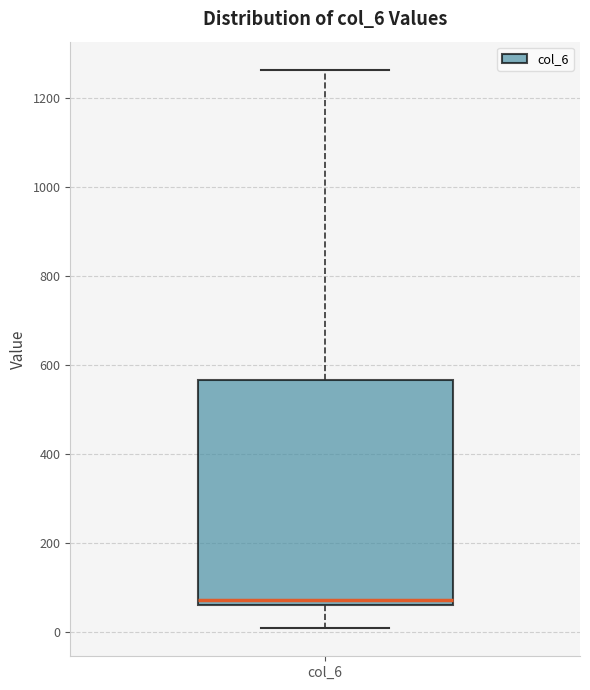

Transcribe this box plot: give where the median line is, the range the box spans, and where the two whiskers end, as read against the y-axis. The values are not printed on the chart, so give them approximately, as read against the axis.

median 80, box 60 to 560, whiskers 0 to 1260